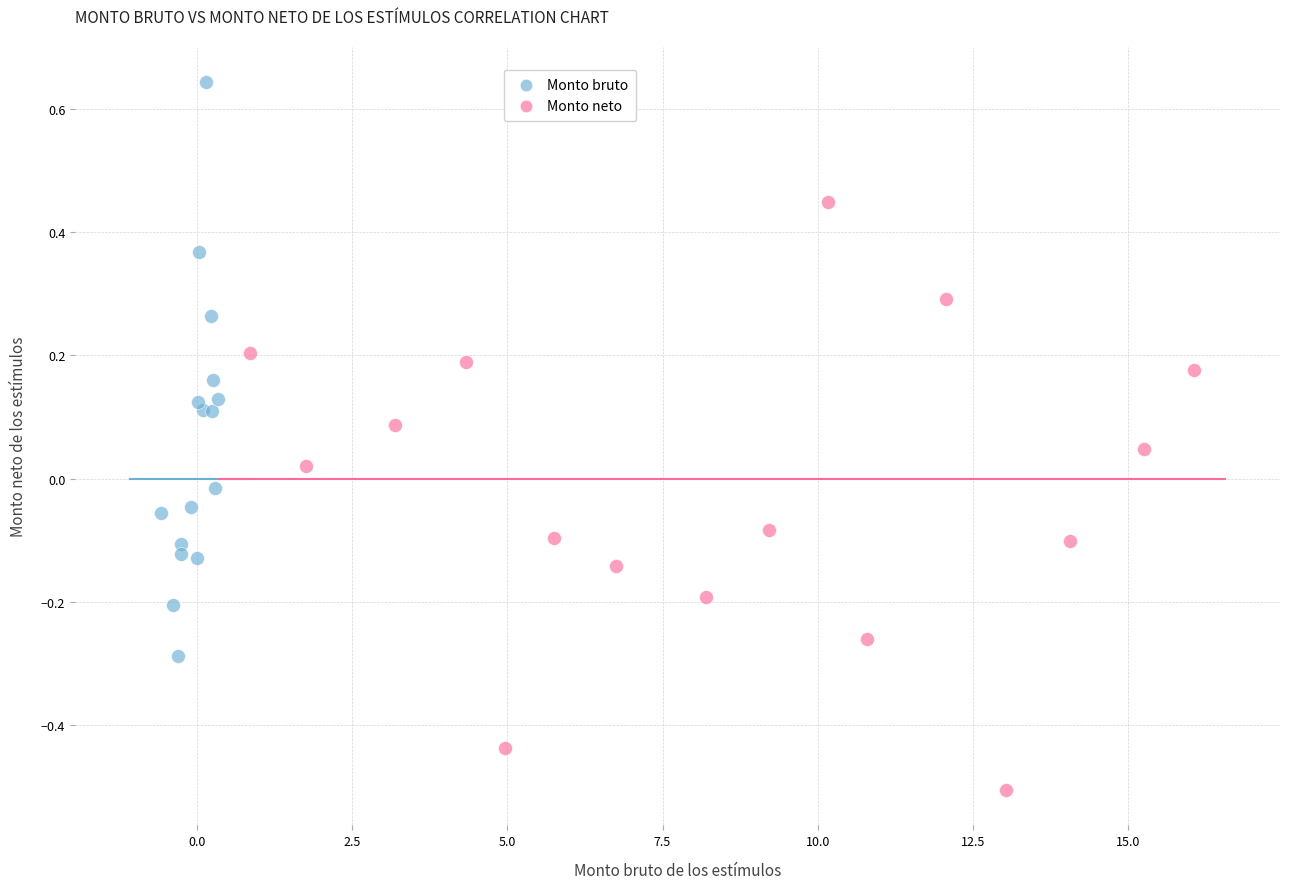

Which series reaches the maximum Y coordinate?

Monto bruto